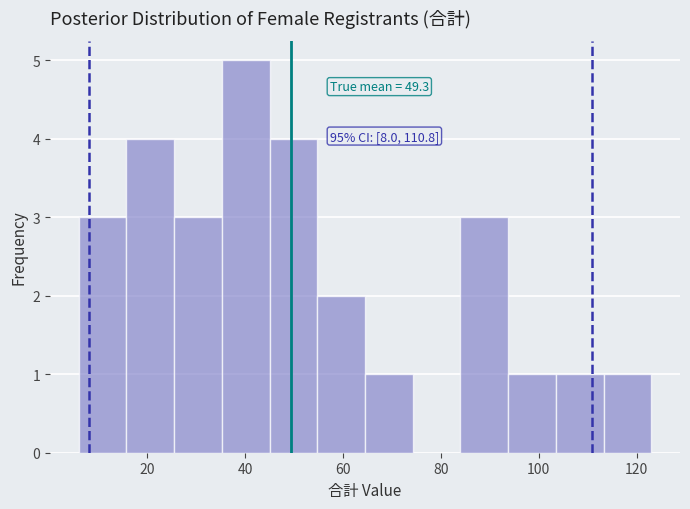

Which range on the x-axis has the tallest bar?

36 to 46